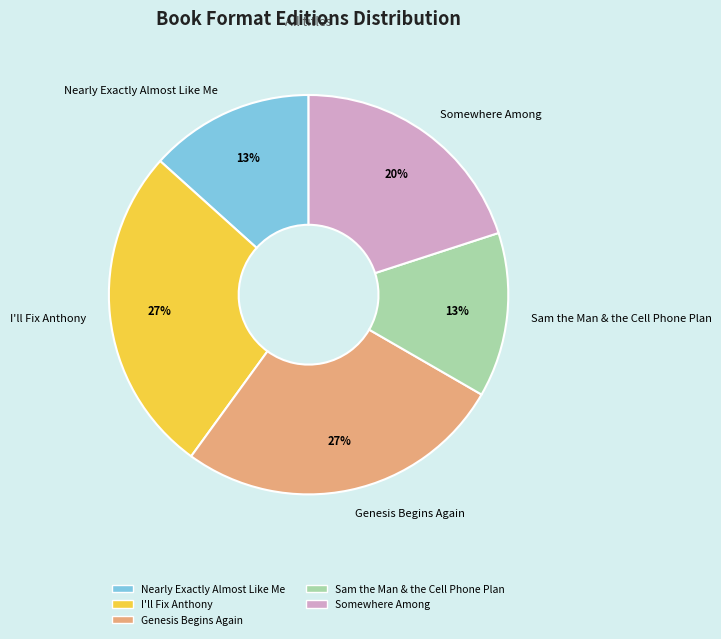

Does Sam the Man & the Cell Phone Plan represent more than half of the total?

No